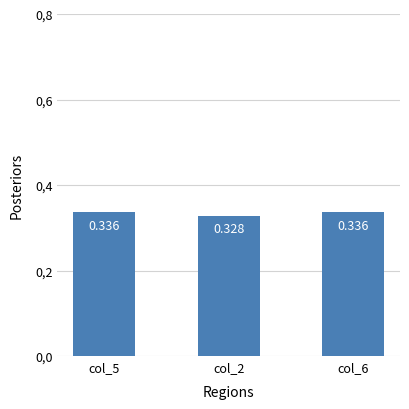

What is the minimum value shown in the chart?

0.3